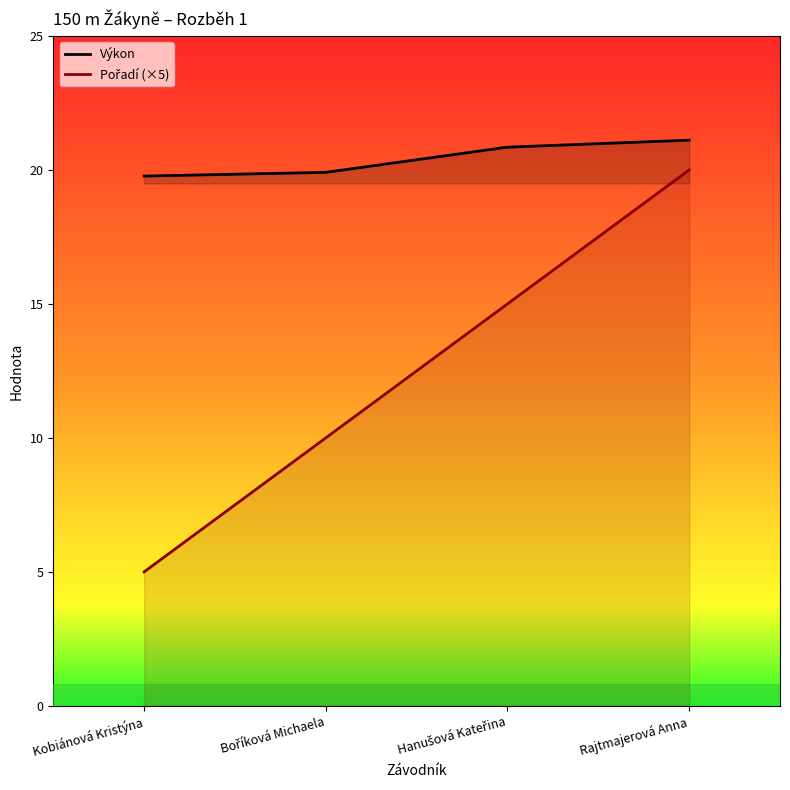

At Rajtmajerová Anna, list the series in order from smallest to largest.

Pořadí (×5), Výkon